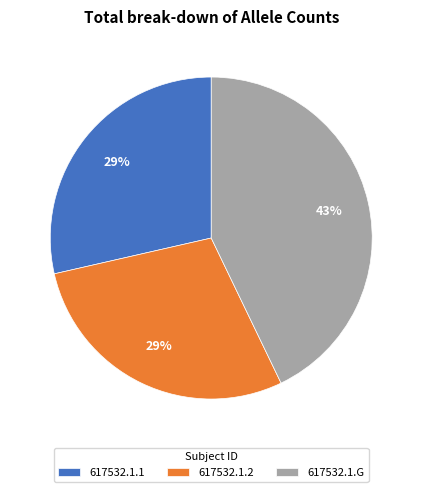

The 617532.1.G slice represents 43% of the pie. True or false?

True